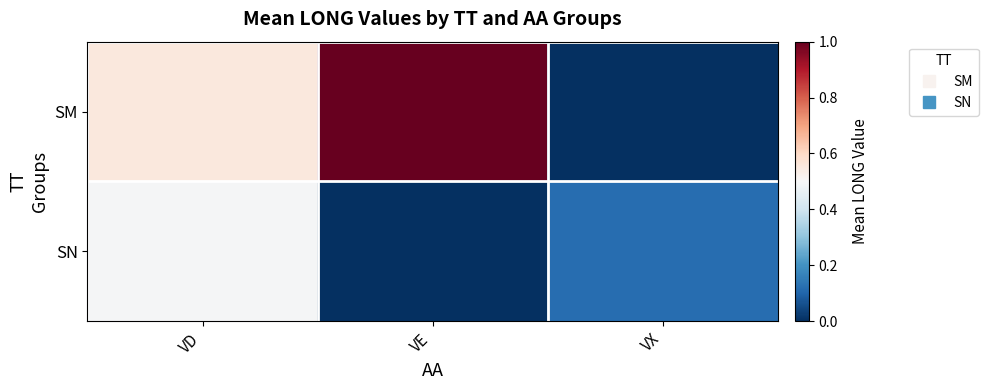

Reading left to right, transcribe all the data shown in this chart.

SM: VD=0.6	VE=1.0	VX=0.0
SN: VD=0.5	VE=0.0	VX=0.1